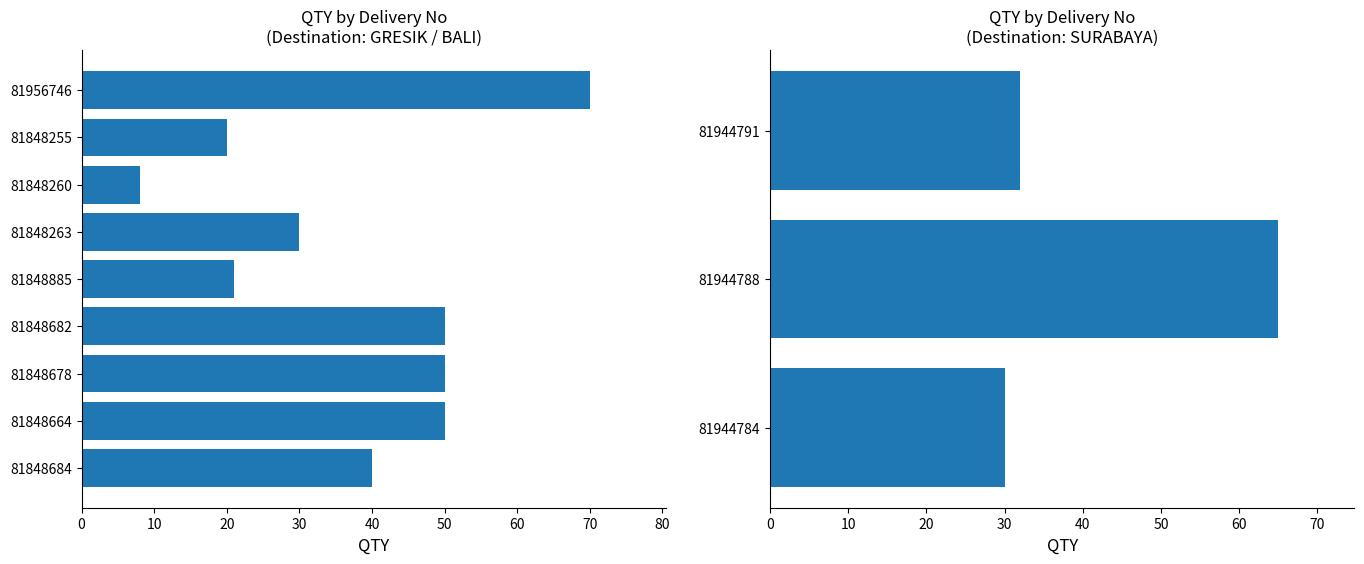

The chart shows a value of 29 at 81956746. True or false?

False